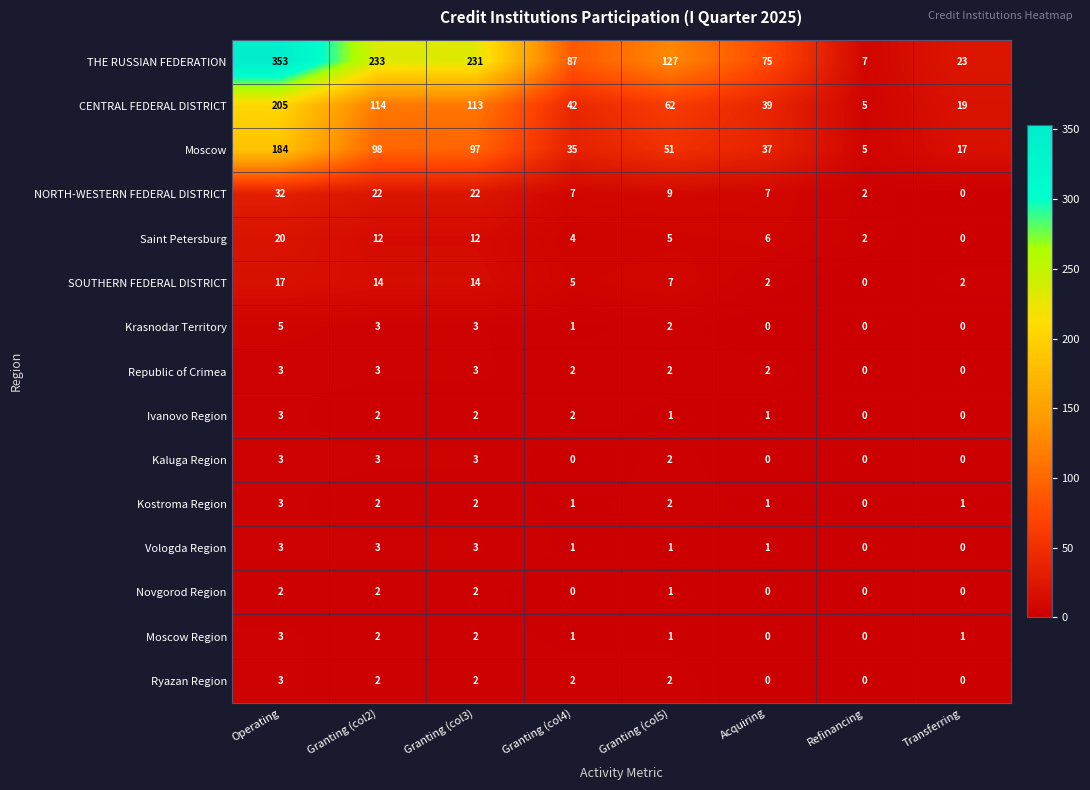

At which label is Krasnodar Territory closest to 2?

Granting (col5)